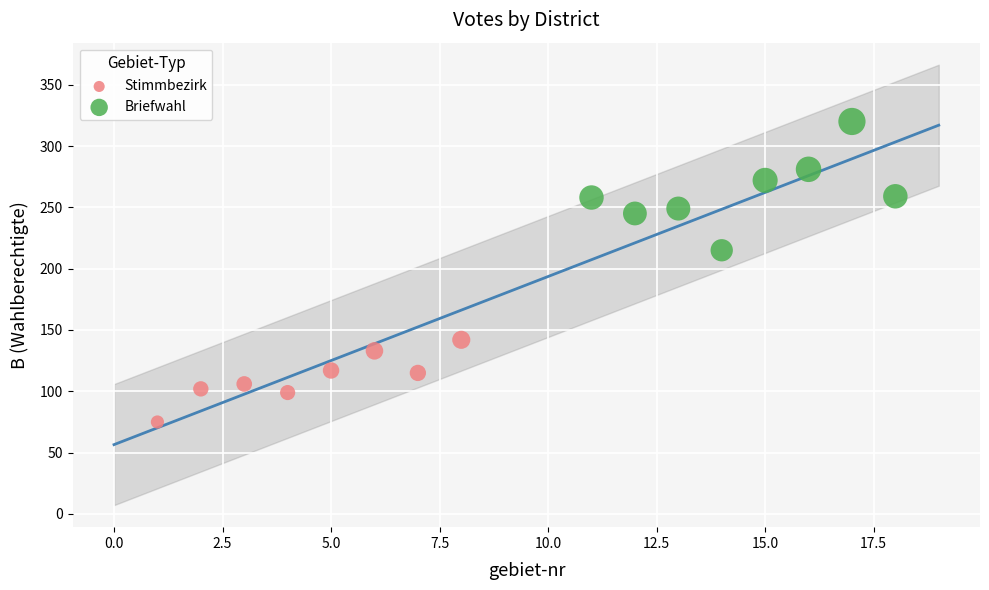

Which series has the largest Y range (max minus min)?

Briefwahl